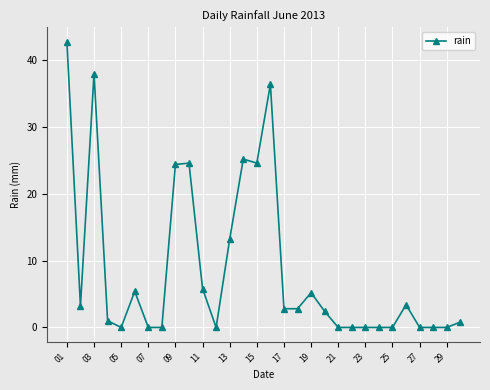

What is the difference between the maximum and minimum values?

42.8